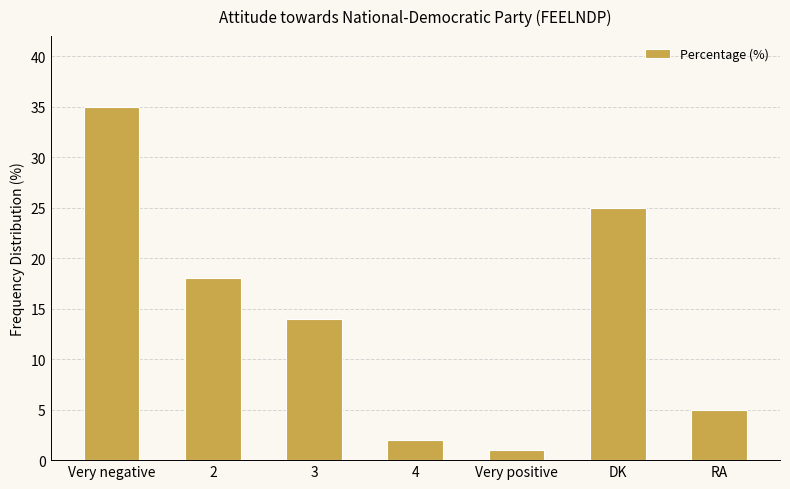

Where does the data first go above 14?

Very negative